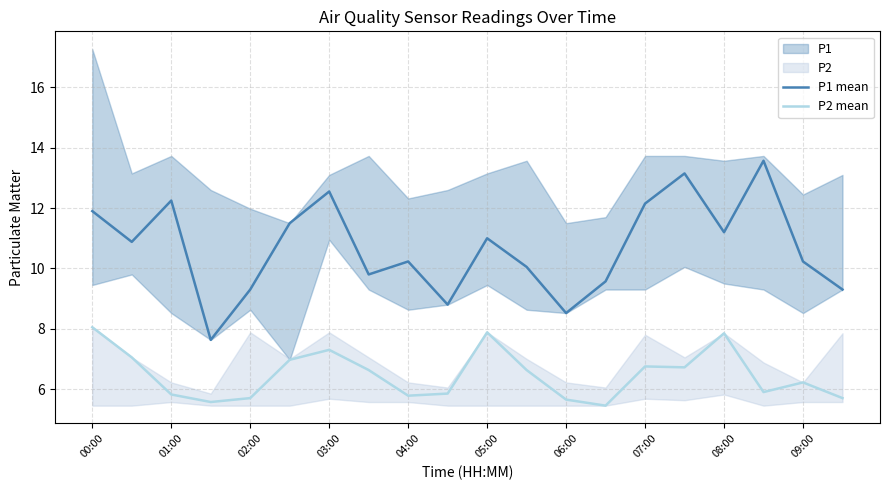

At which category is the sum across all series the highest?

00:00